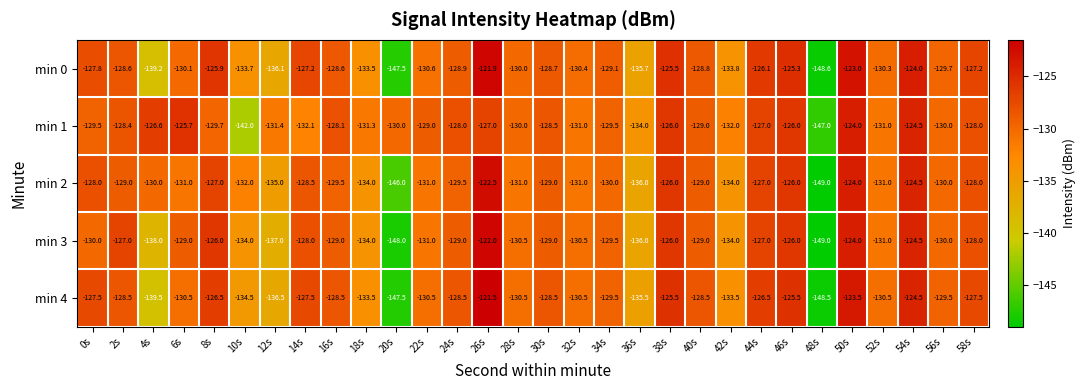

List the series in order of their peak value, highest first.

min 4, min 0, min 3, min 2, min 1